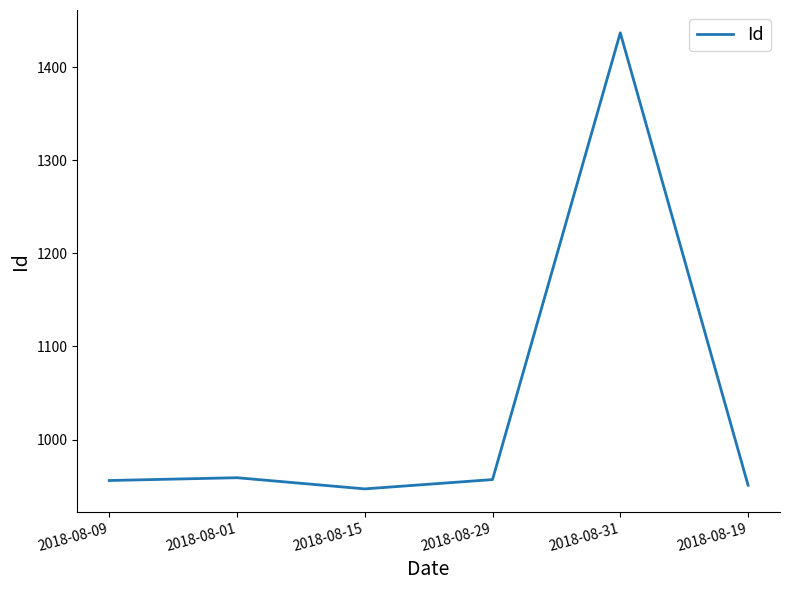

How many series are shown in this chart?

1